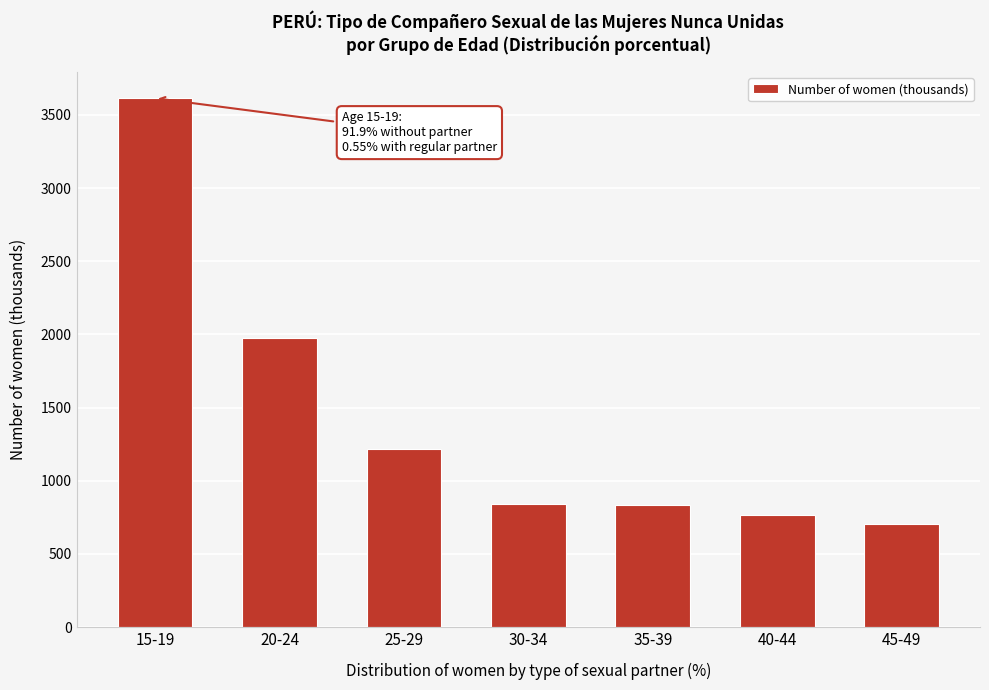

What is the average value?

1421.5